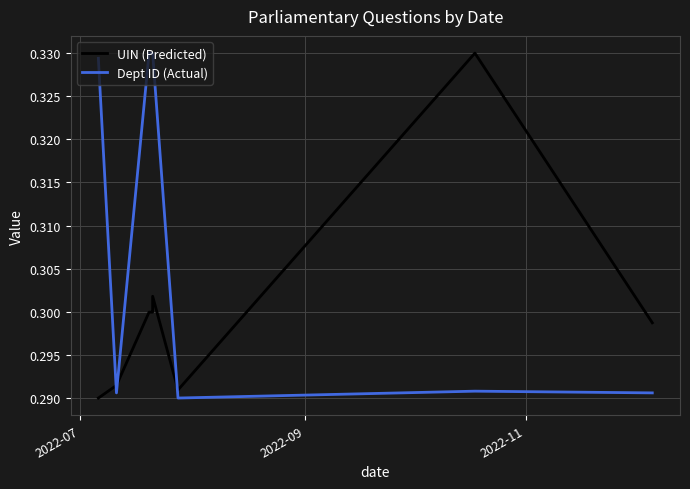

Which series has the largest range (max minus min)?

UIN (Predicted)